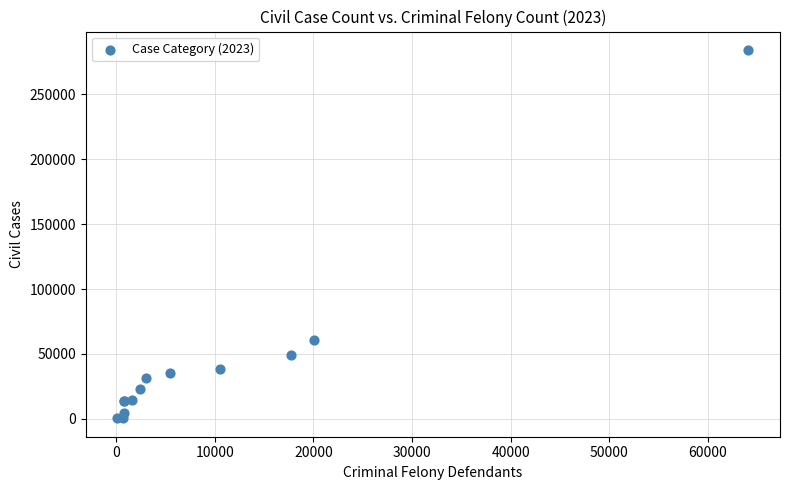

What Y value in the scatter plot is closest to 142292?

60973